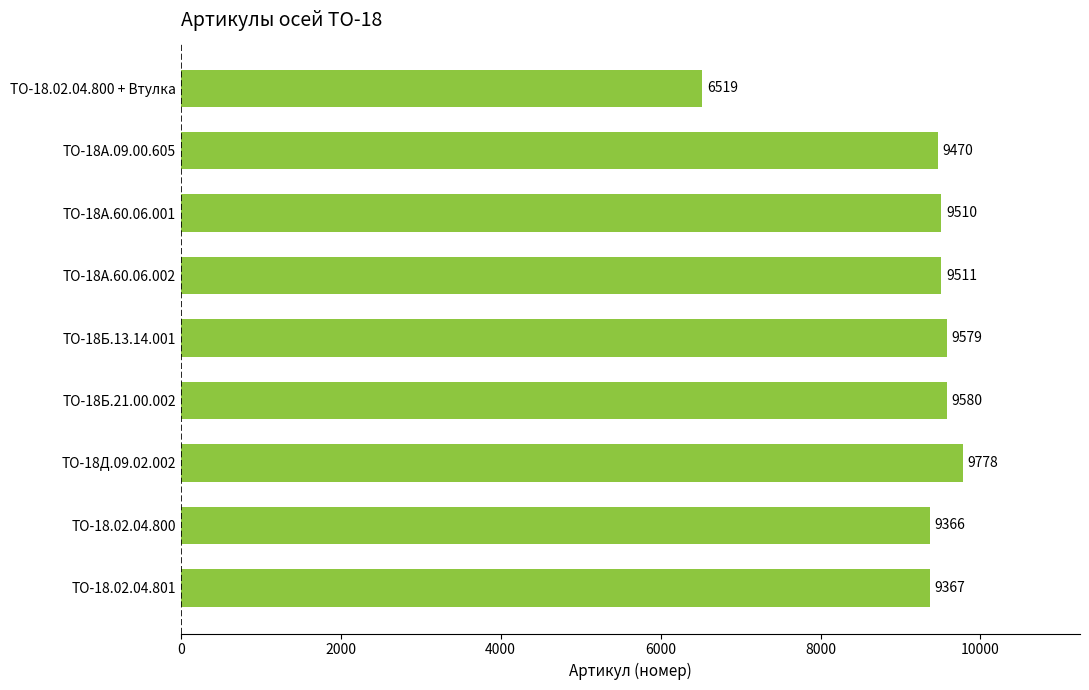

What is the label of the 4th bar from the top?

ТО-18А.60.06.002